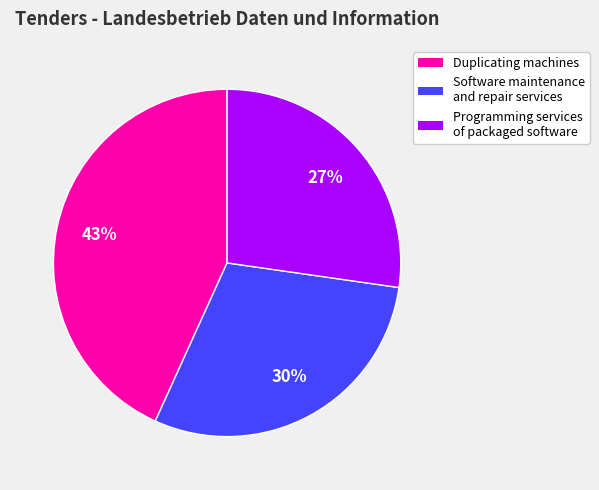

Count the number of slices in the pie.

3